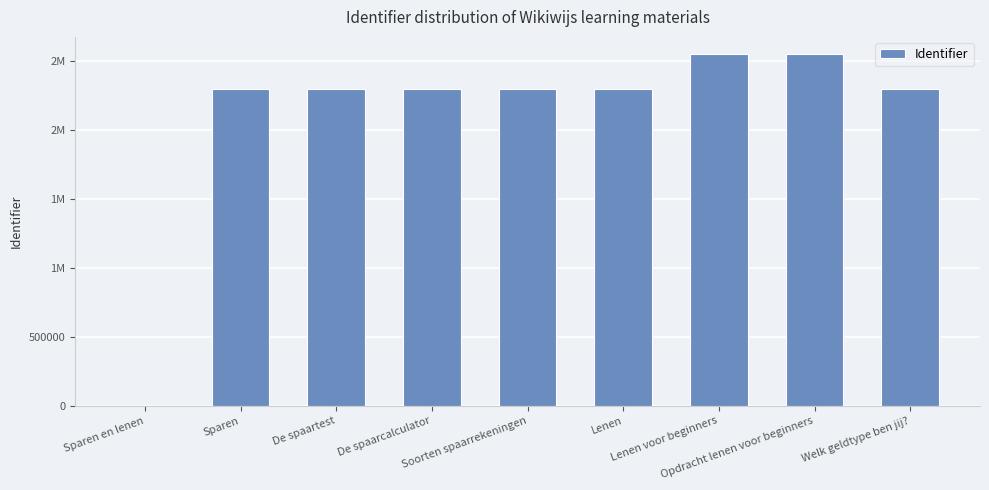

Are the bars horizontal?

No